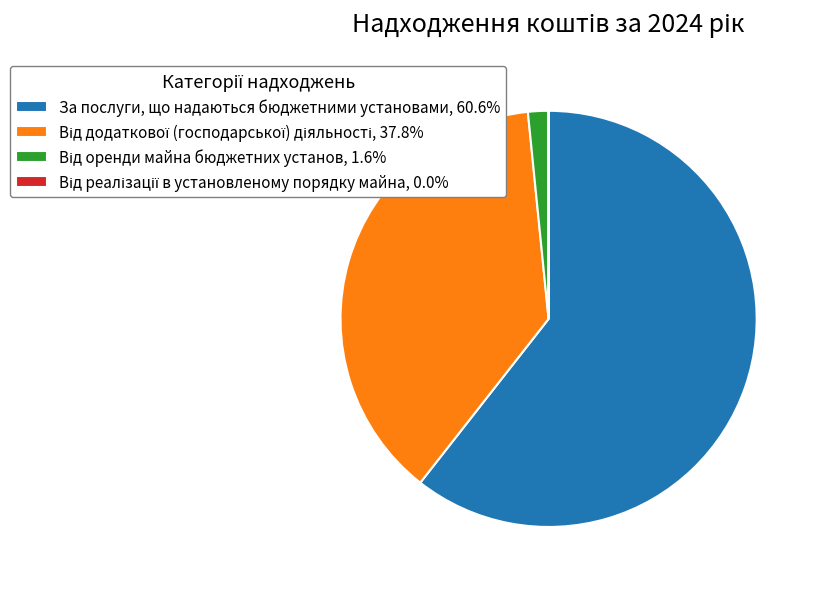

Does За послуги, що надаються бюджетними установами, 60.6% represent more than half of the total?

Yes